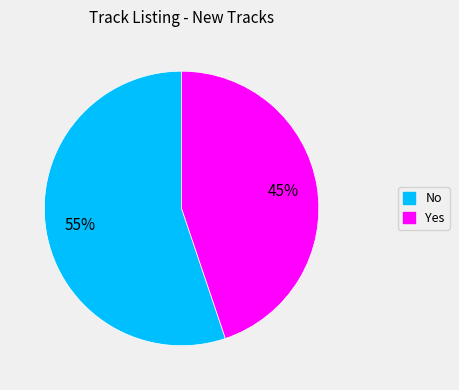

To the nearest percent, what portion does No represent?

55%